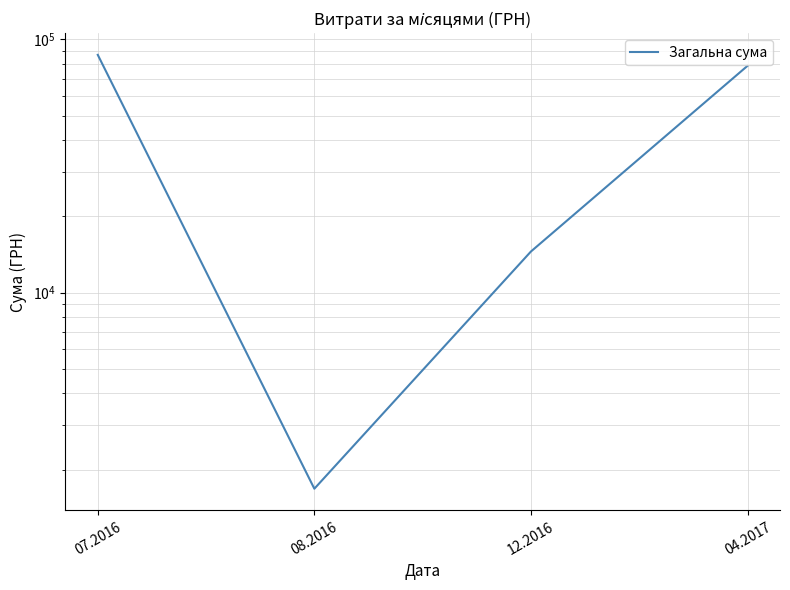

What position from the right is 04.2017?

1